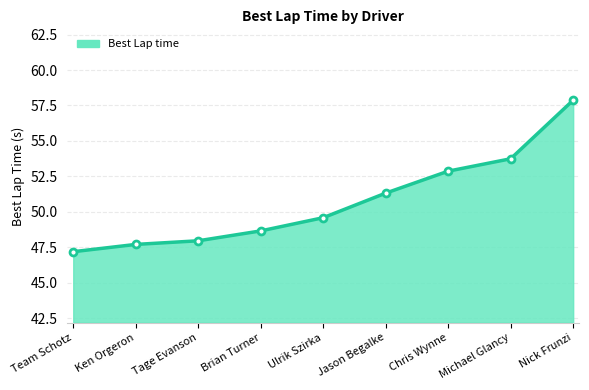

What is the change in value from Tage Evanson to Michael Glancy?

+5.8